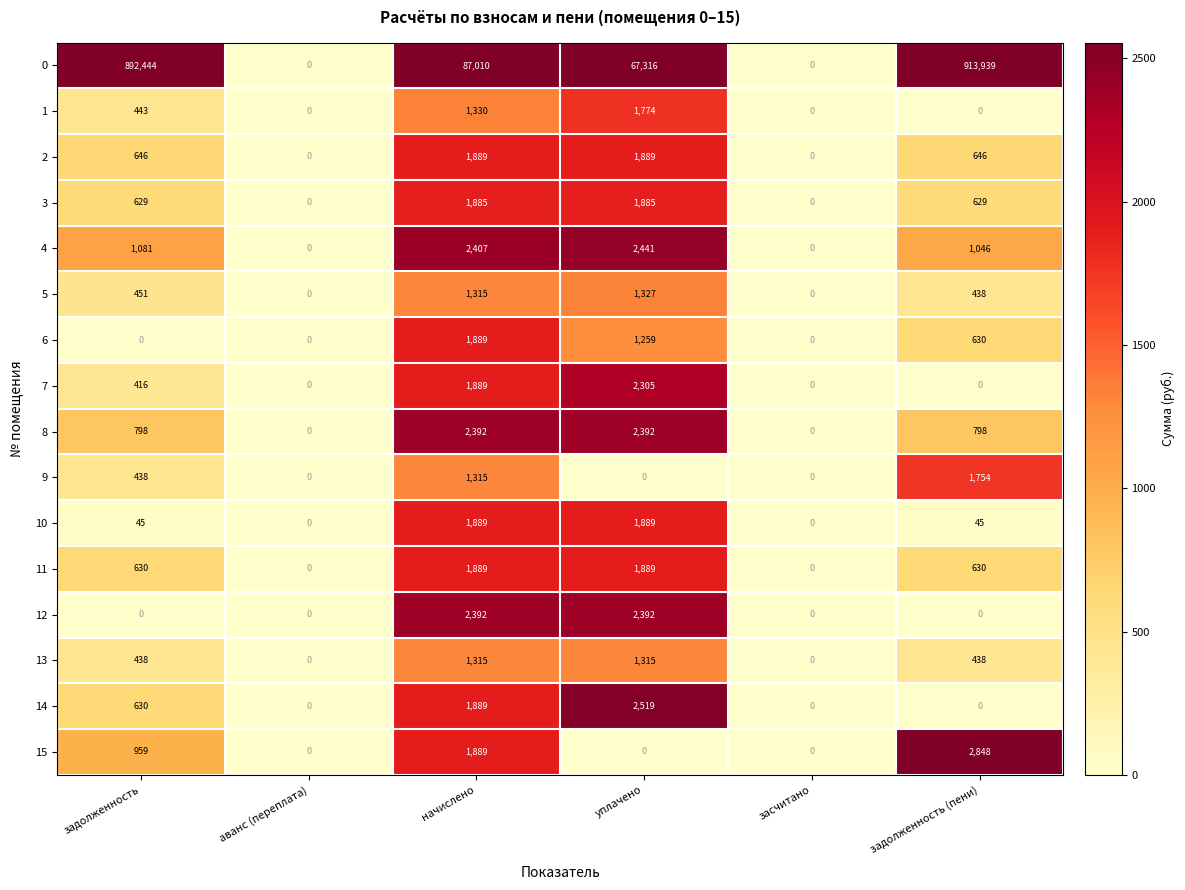

What is the highest value of the 14 series?

2519